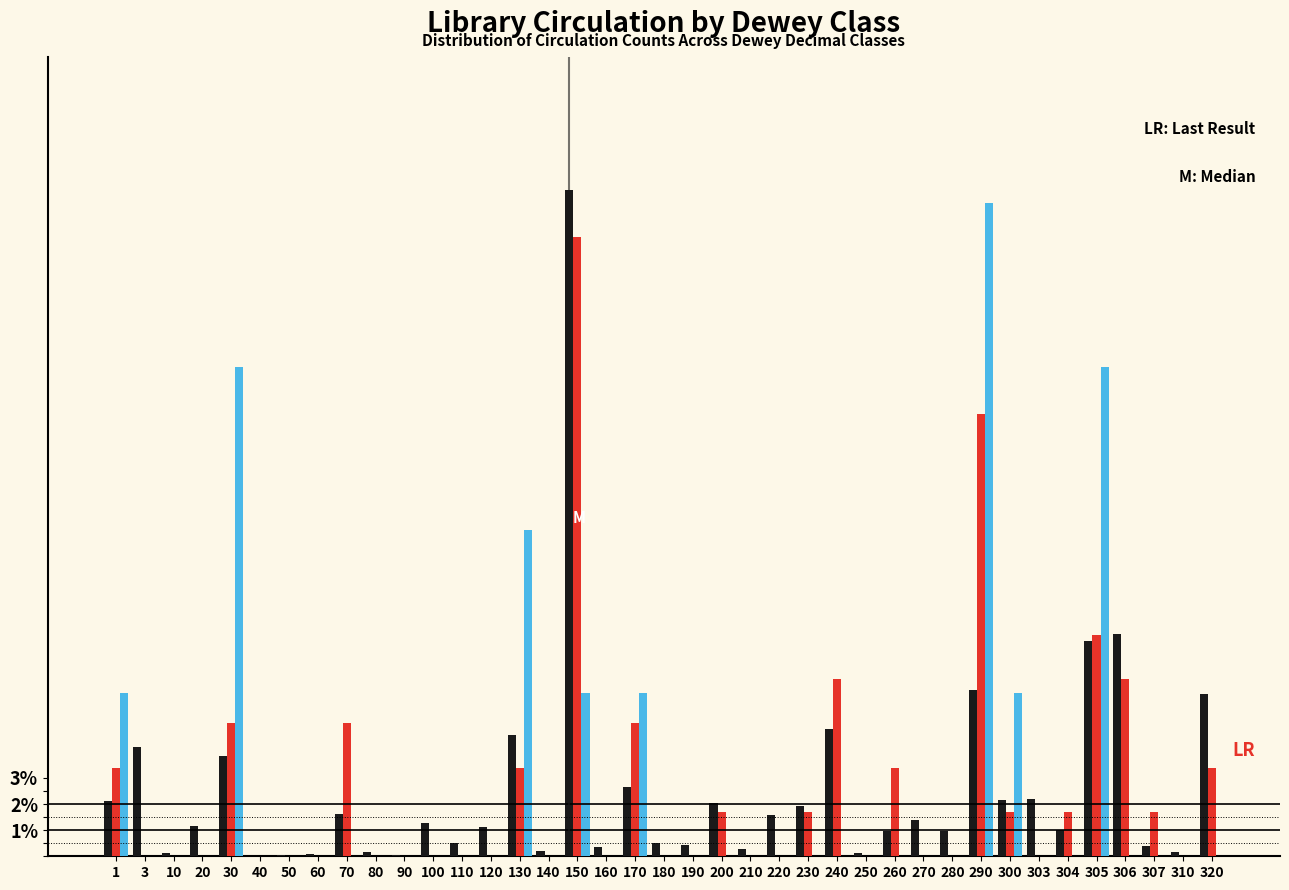

What is the maximum value shown in the chart?

25.5